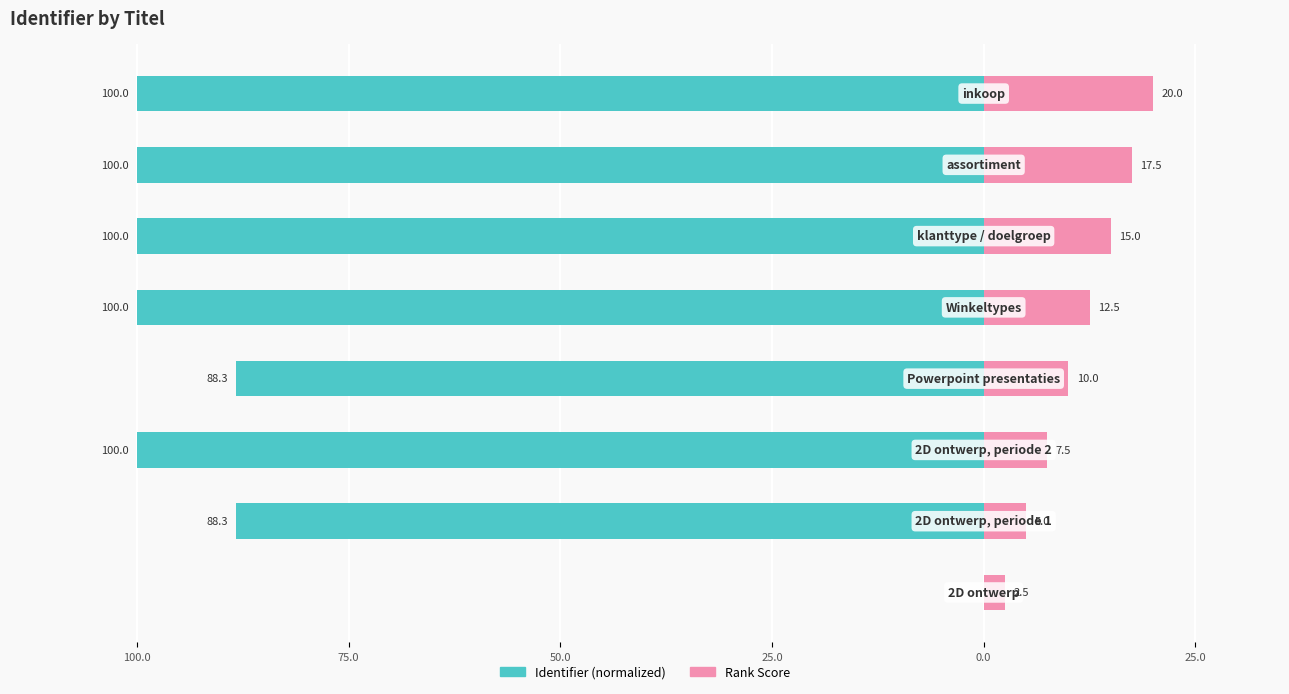

What is the difference between the second highest and minimum values in the Identifier (normalized) series?

11.7